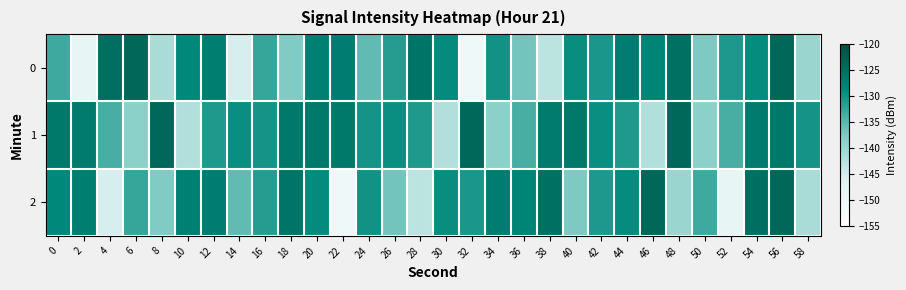

Which has a higher value, 2 or 38?

38